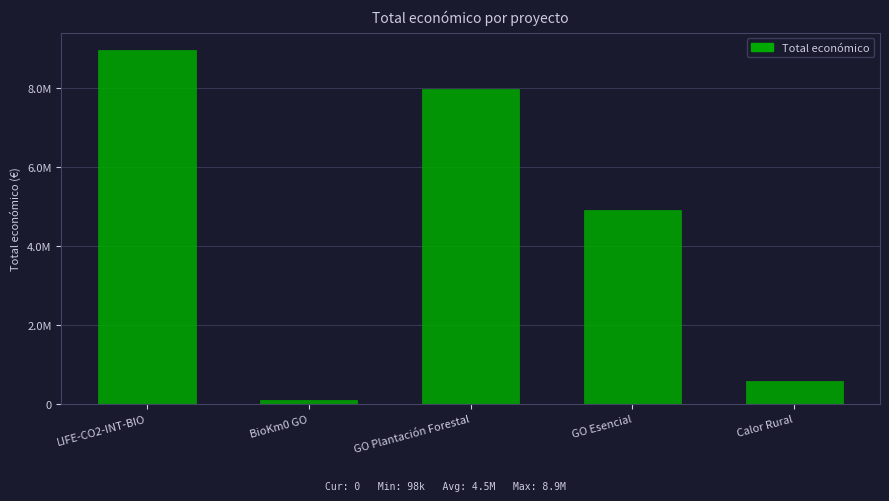

What is the approximate value at Calor Rural, to the nearest 100?

565800